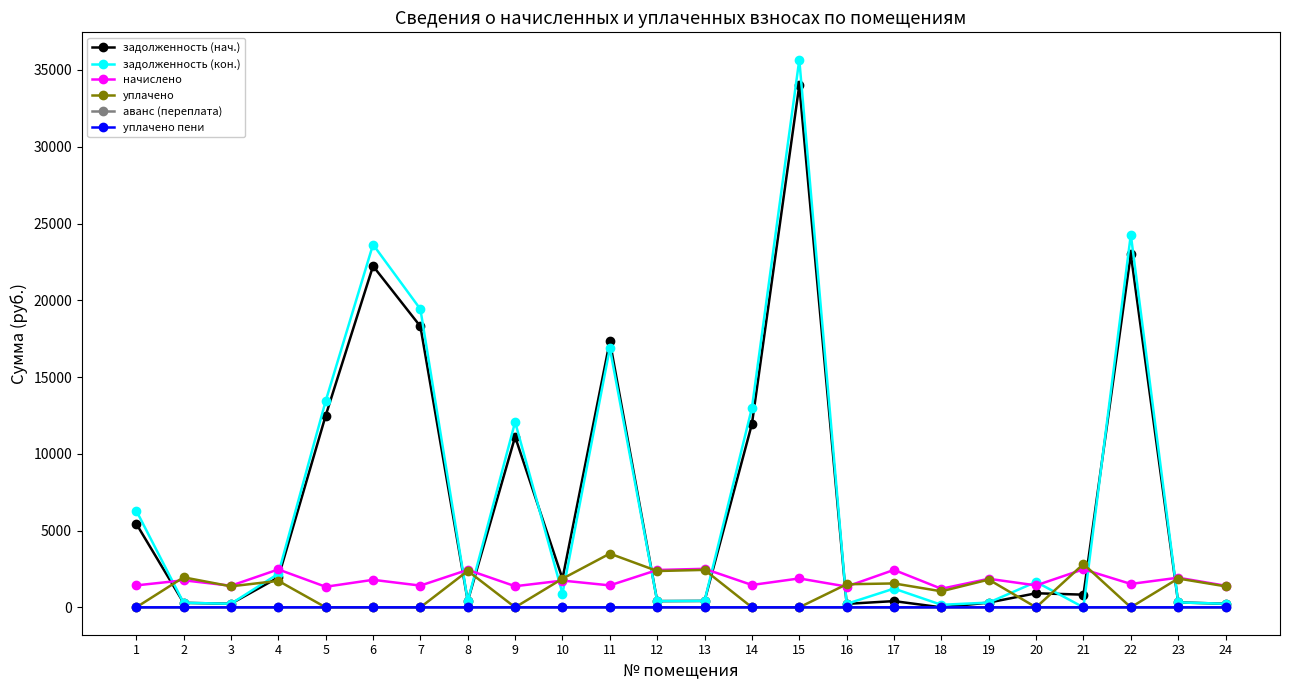

What is the total value across all series at 9?

24558.9